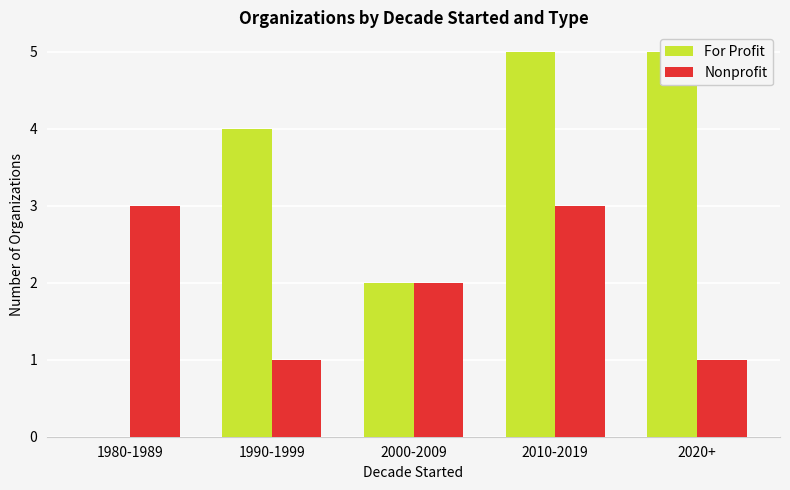

Which series has the largest total across all categories?

For Profit